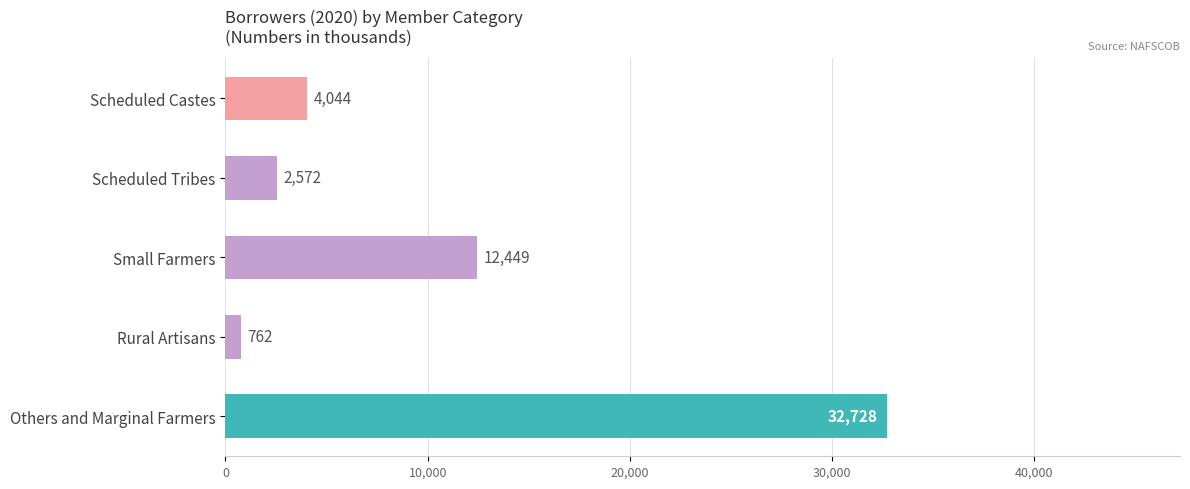

Does the chart contain stacked bars?

No